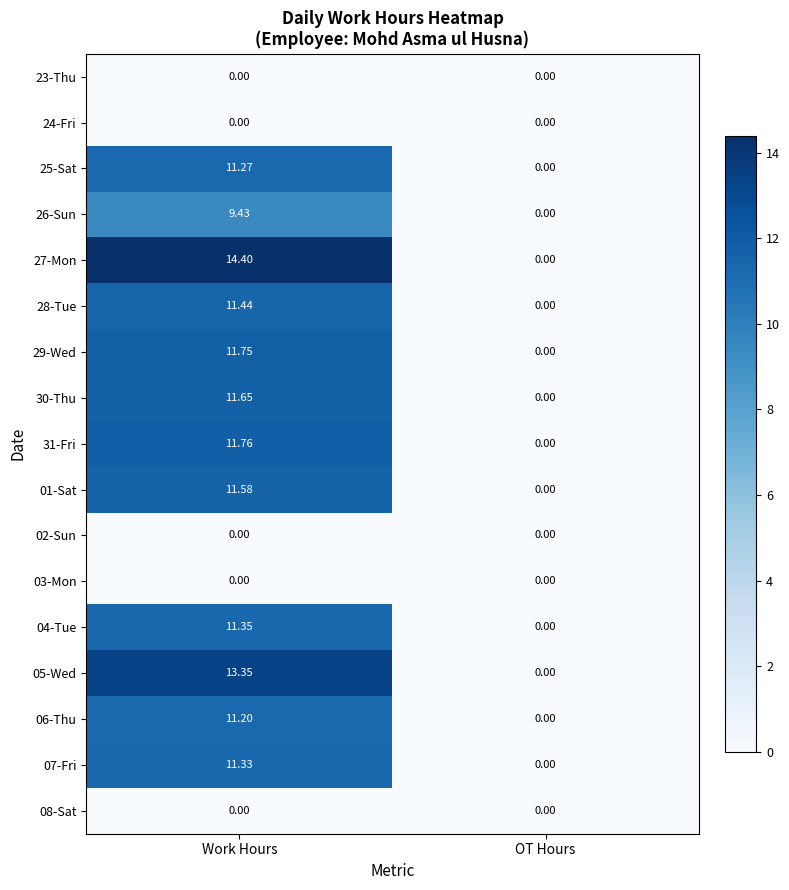

Rank the categories by 05-Wed value from lowest to highest.

OT Hours, Work Hours